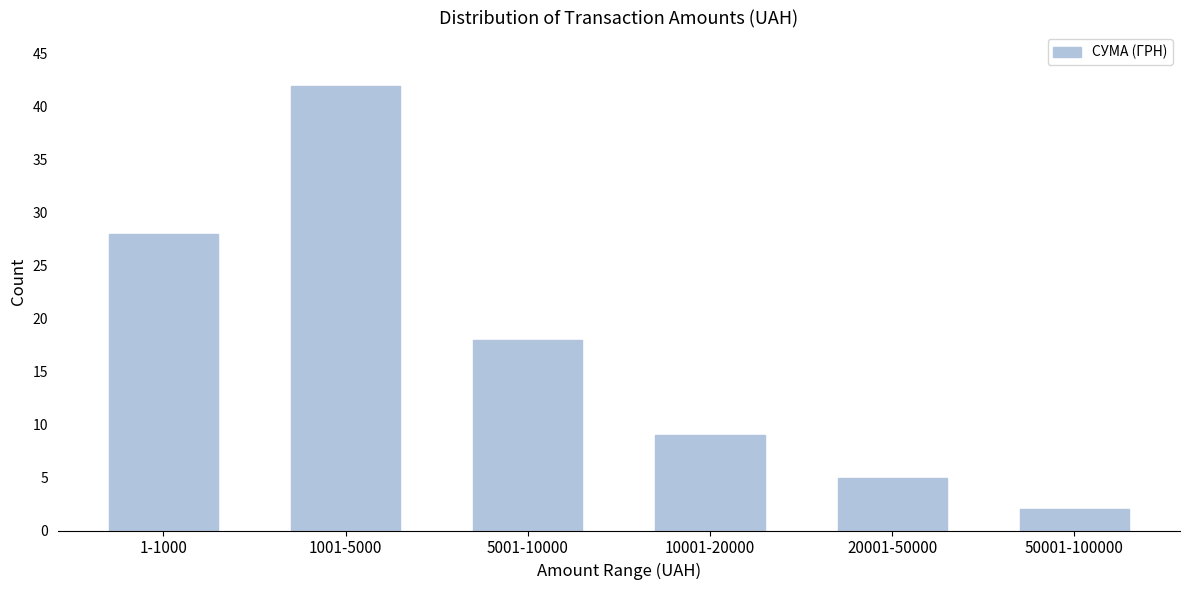

Reading left to right, list all the values displayed in this chart.

28	42	18	9	5	2